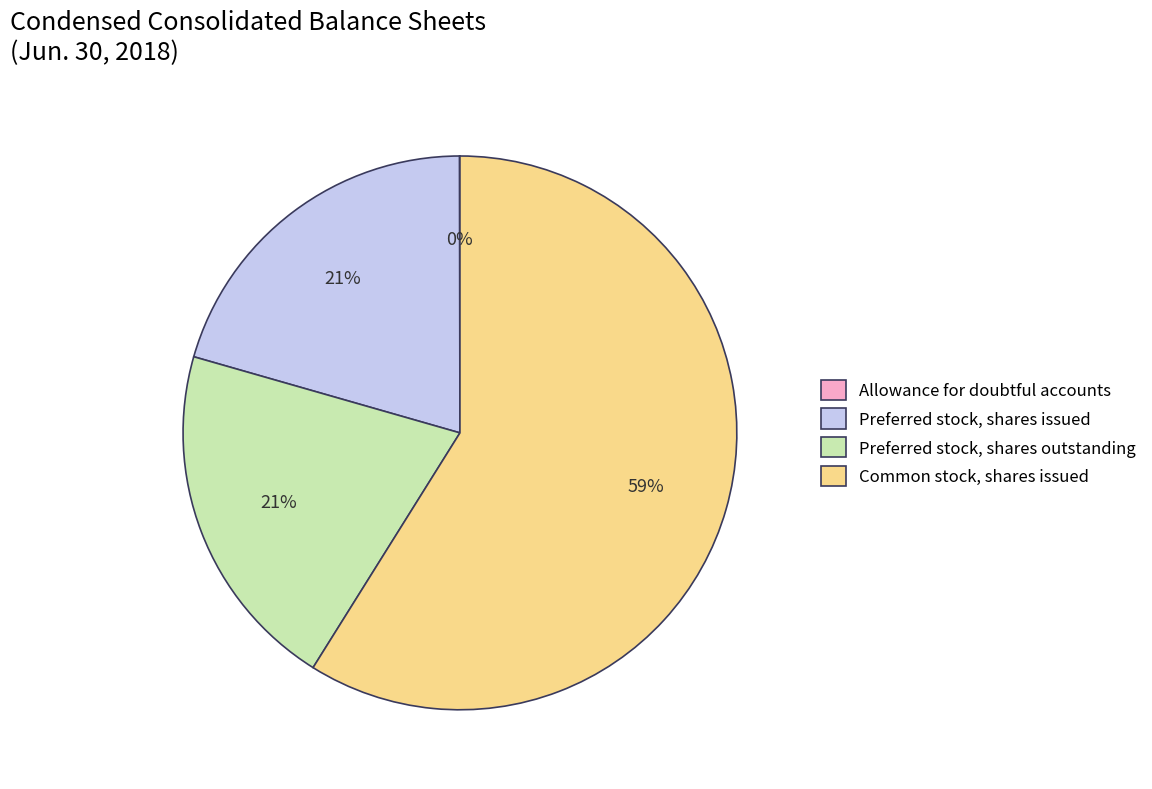

Which category has the biggest portion of the pie?

Common stock, shares issued